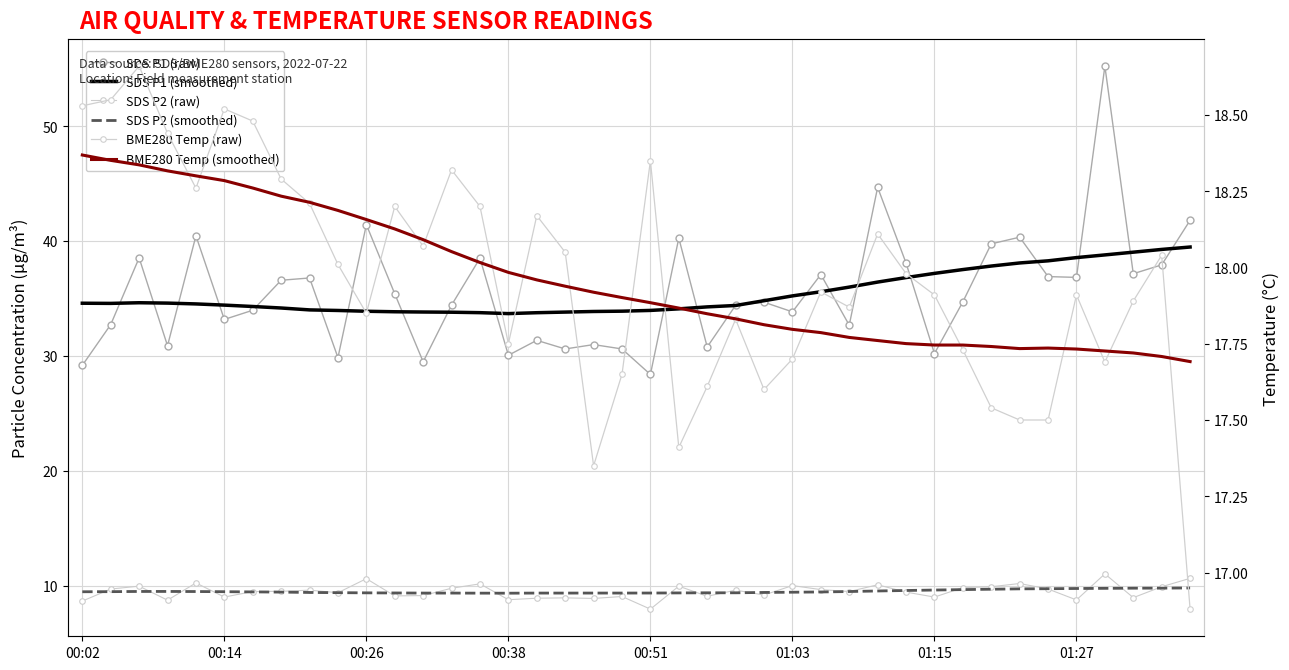

What is the value of the BME280 Temp (smoothed) point at the 7th from the left?

18.3